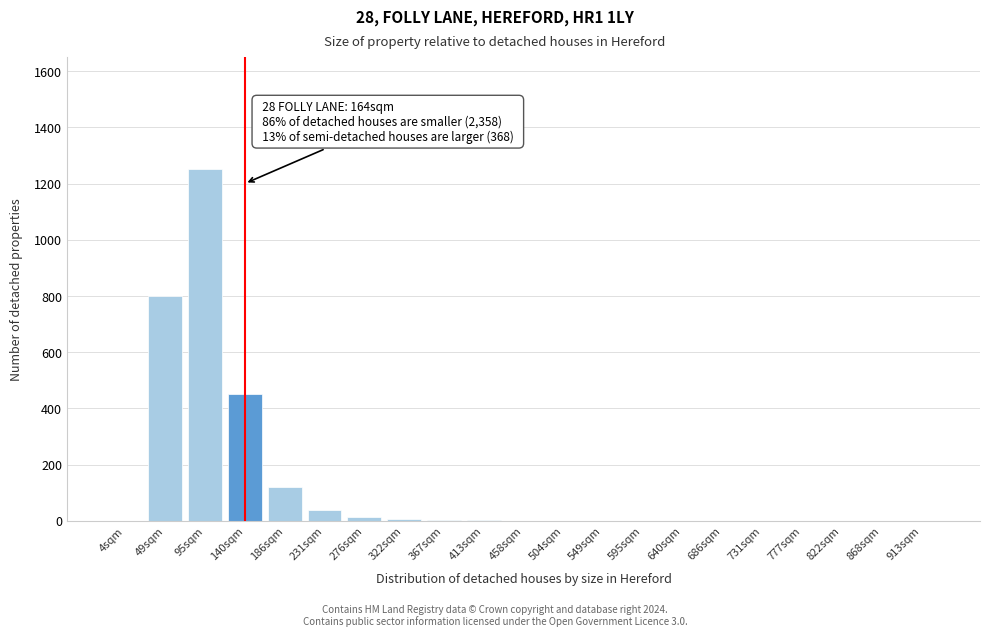

What is the change in value from 49sqm to 913sqm?

-800